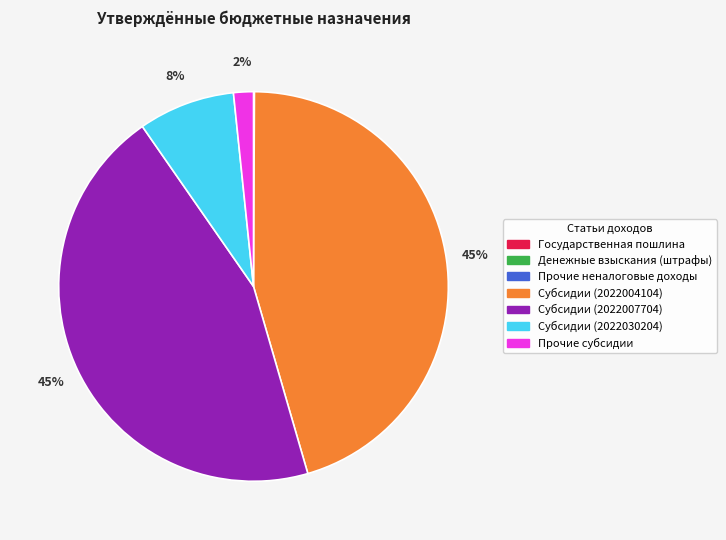

To the nearest percent, what portion does Субсидии (2022004104) represent?

45%